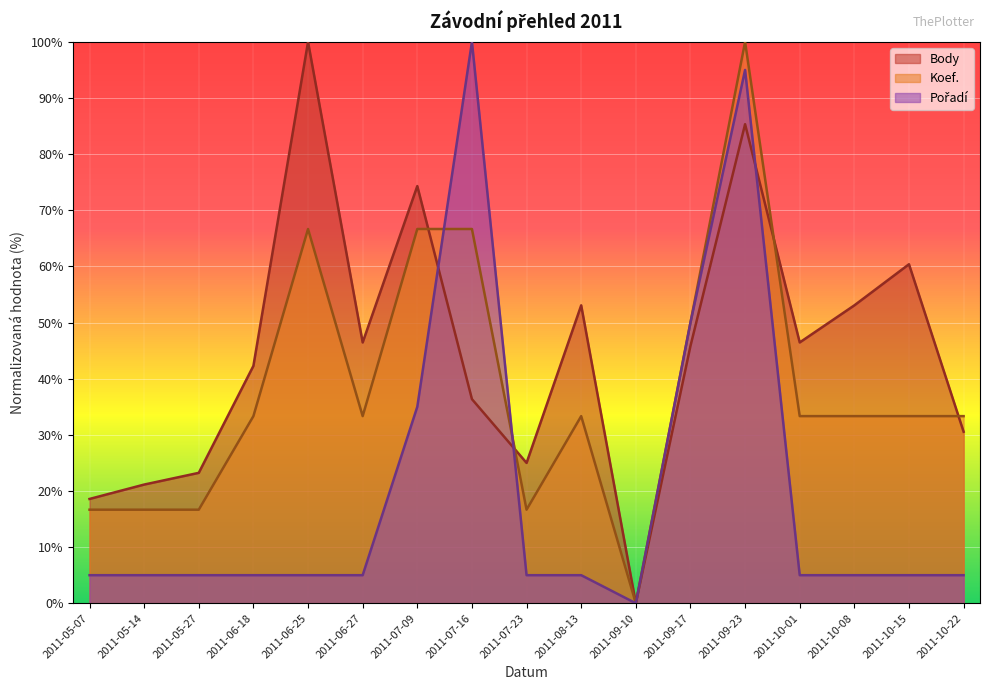

Is it true that Body equals 36.4 at 2011-07-16?

True